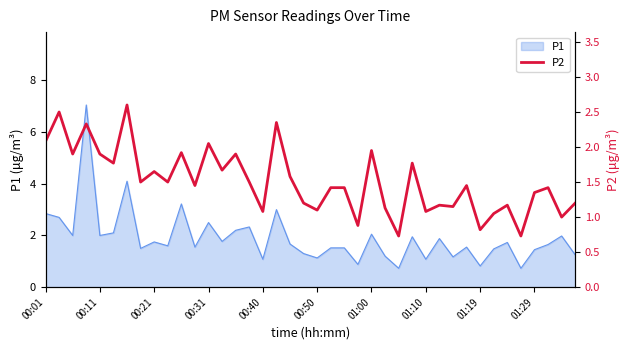

What is the average value?

1.5